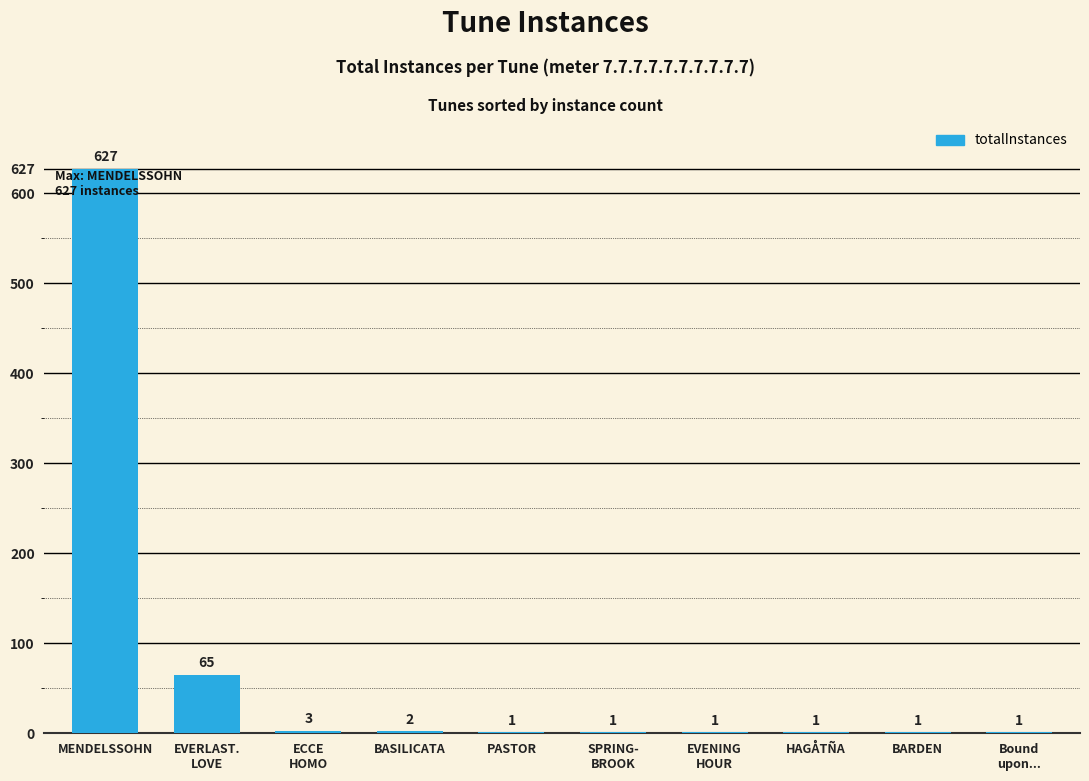

Does the chart contain stacked bars?

No